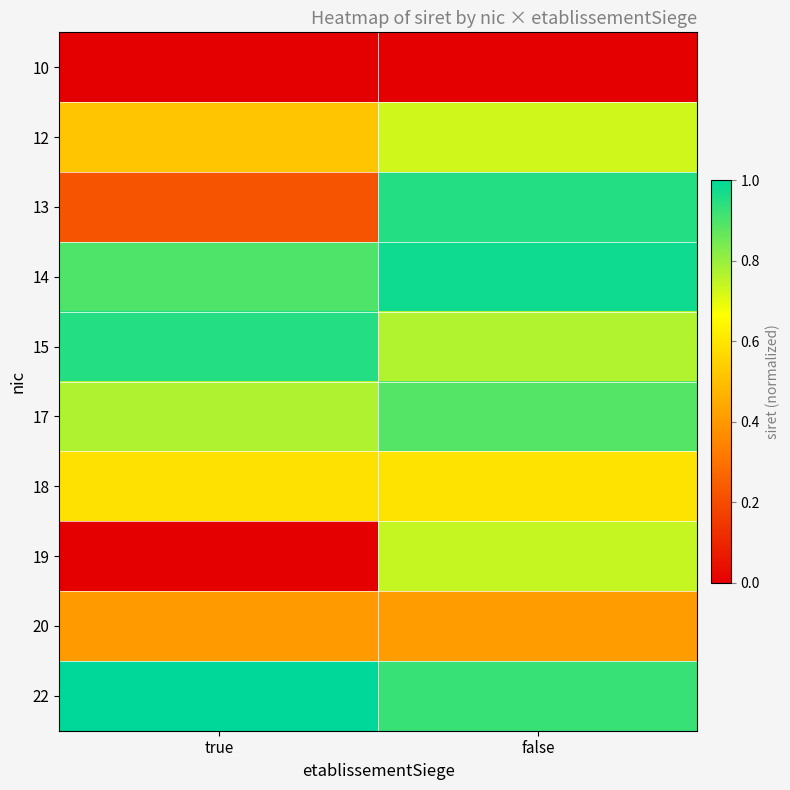

Between true and false, which series saw the biggest shift?

19